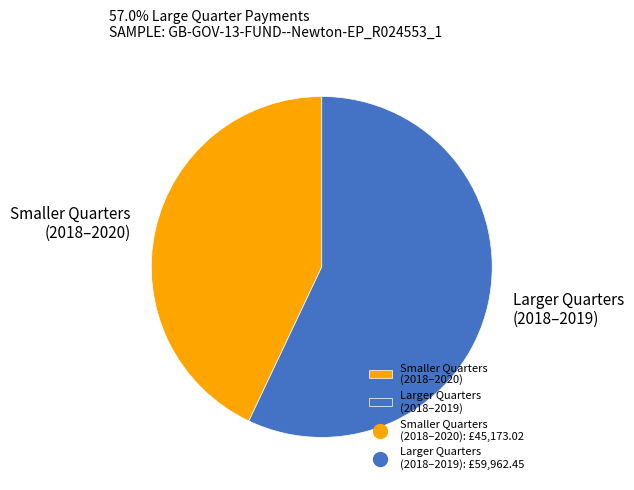

Between Larger Quarters (2018–2019) and Smaller Quarters (2018–2020), which is larger?

Larger Quarters (2018–2019)